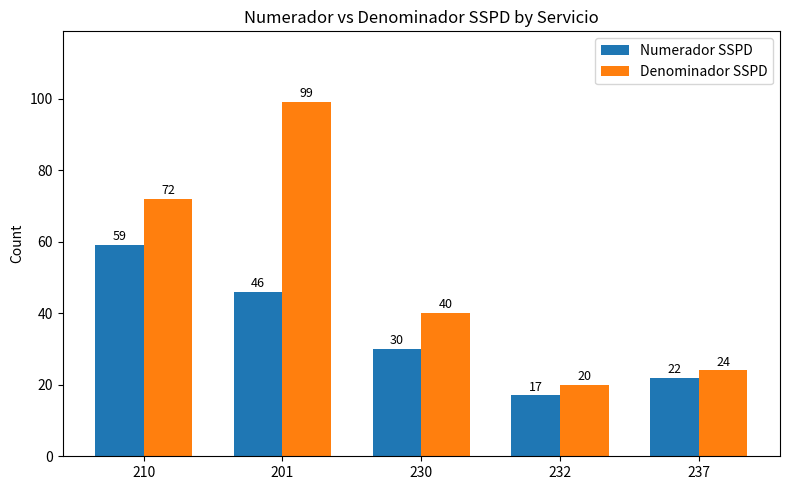

What is the spread (max minus min) of values at 232?

3